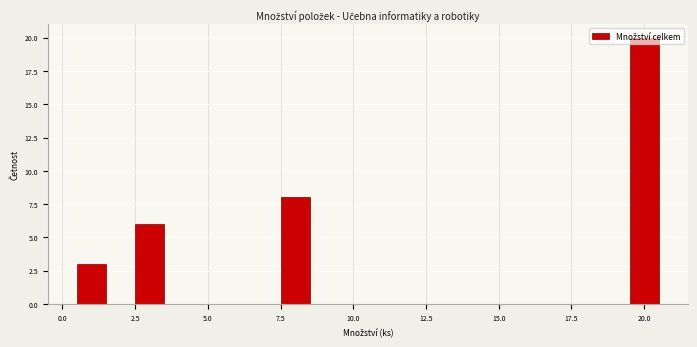

Around what value on the x-axis is the tallest bar? Give the approximate position of its centre, as read against the axis.

20.0